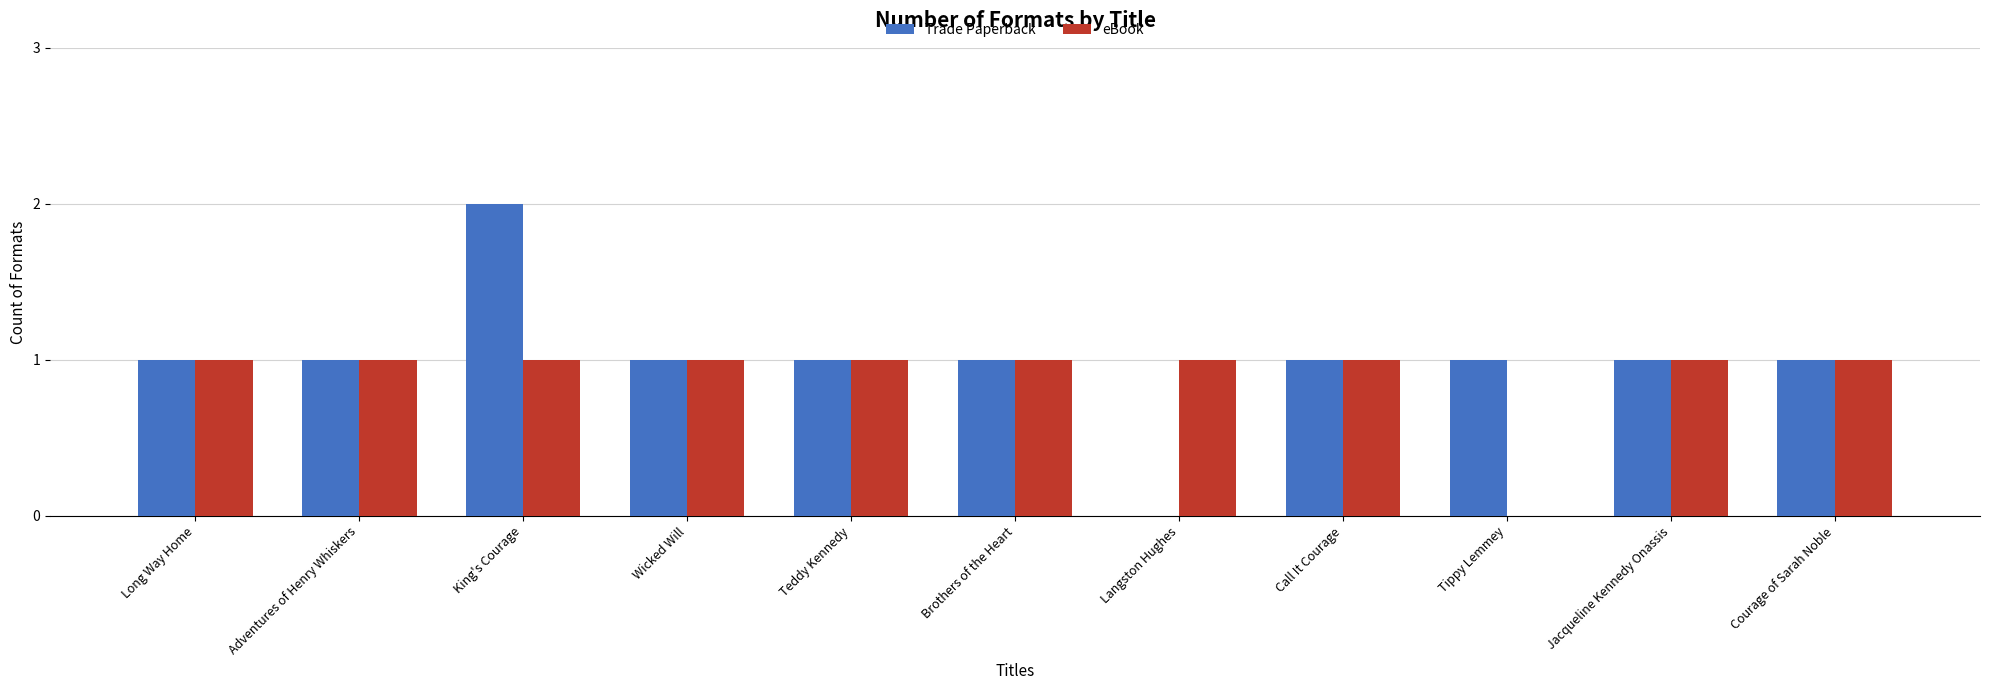

What are all the series names shown in the legend?

Trade Paperback, eBook